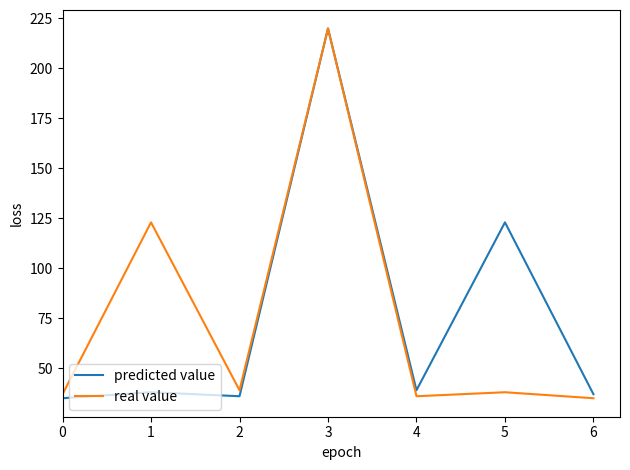

True or false: predicted value has more than 0 interior local peaks.

True